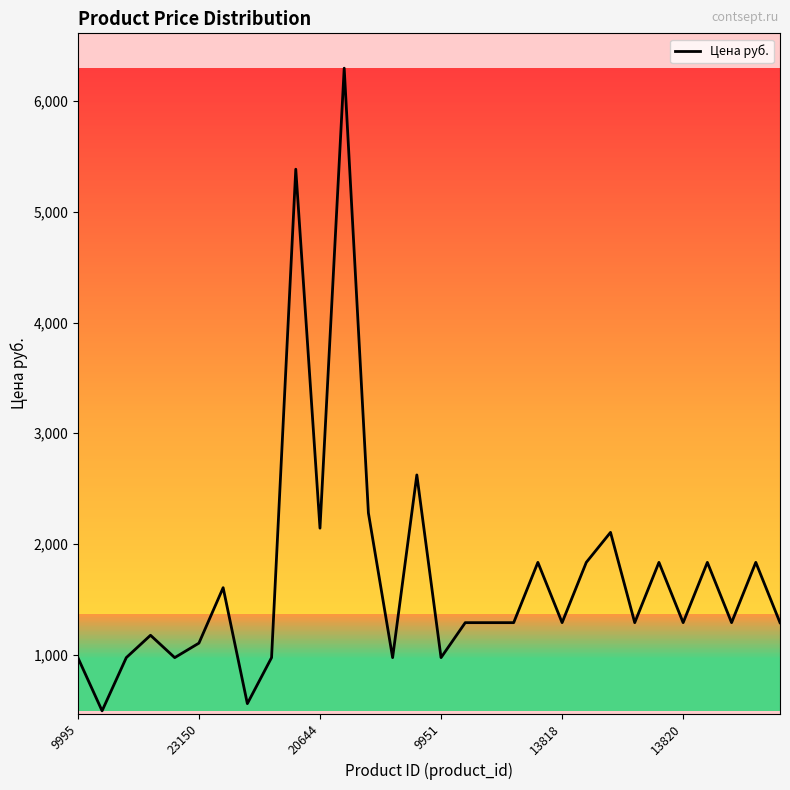

What is the smallest value displayed?

491